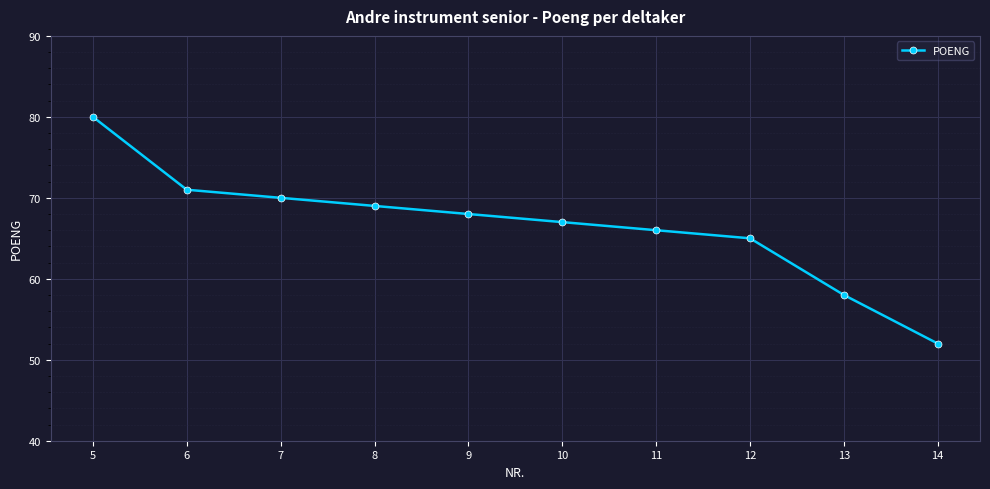

Count the number of categories in the chart.

10